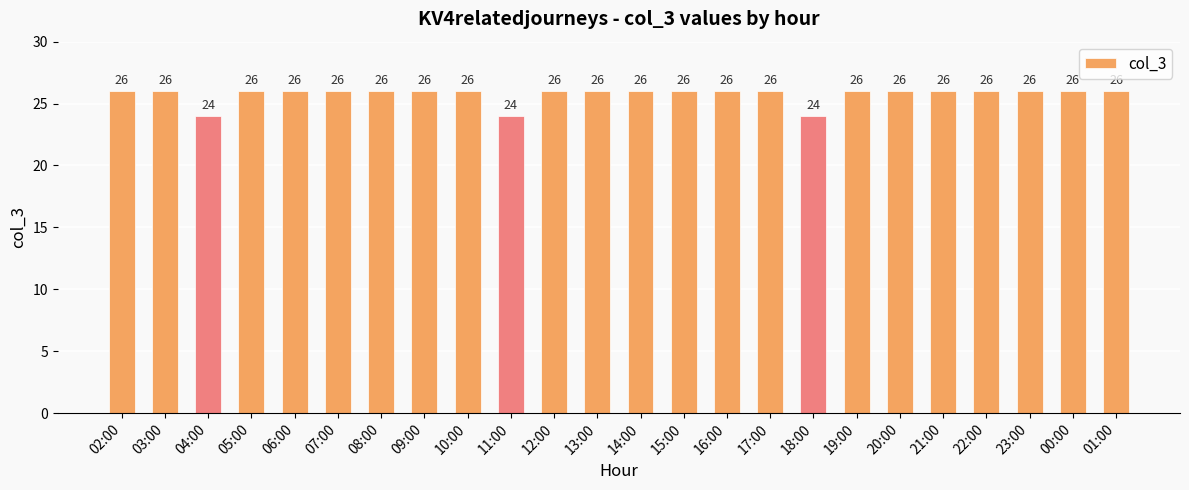

What is the value of the 11th bar from the left?

26